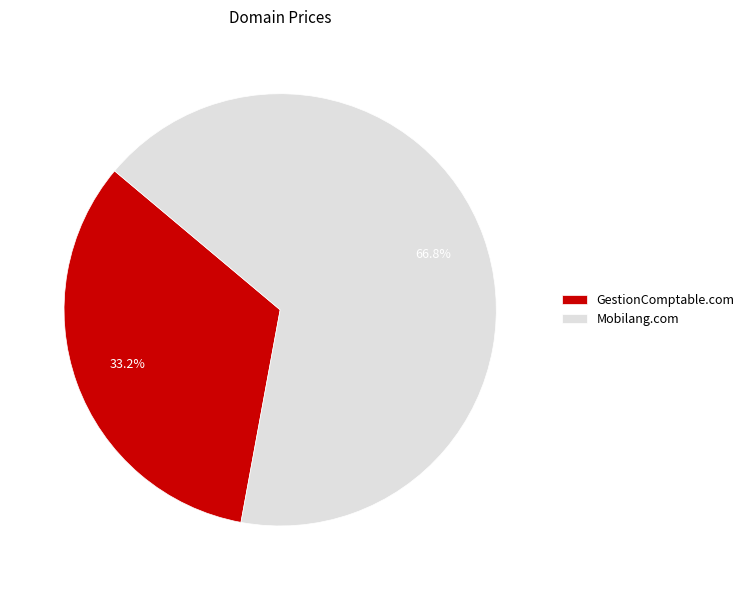

Rank the categories by value from highest to lowest.

Mobilang.com, GestionComptable.com